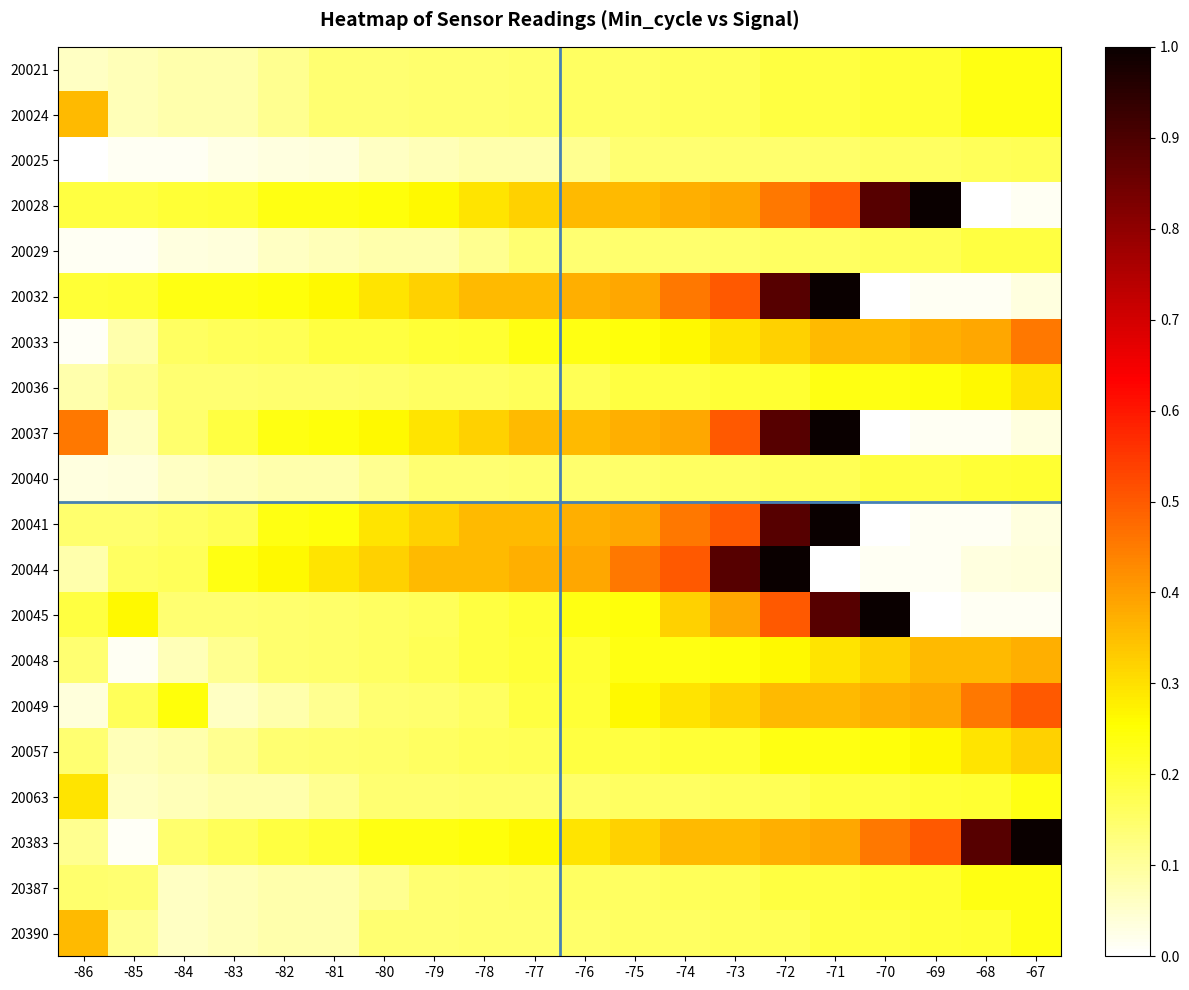

What is the spread (max minus min) of values at -76?

0.3